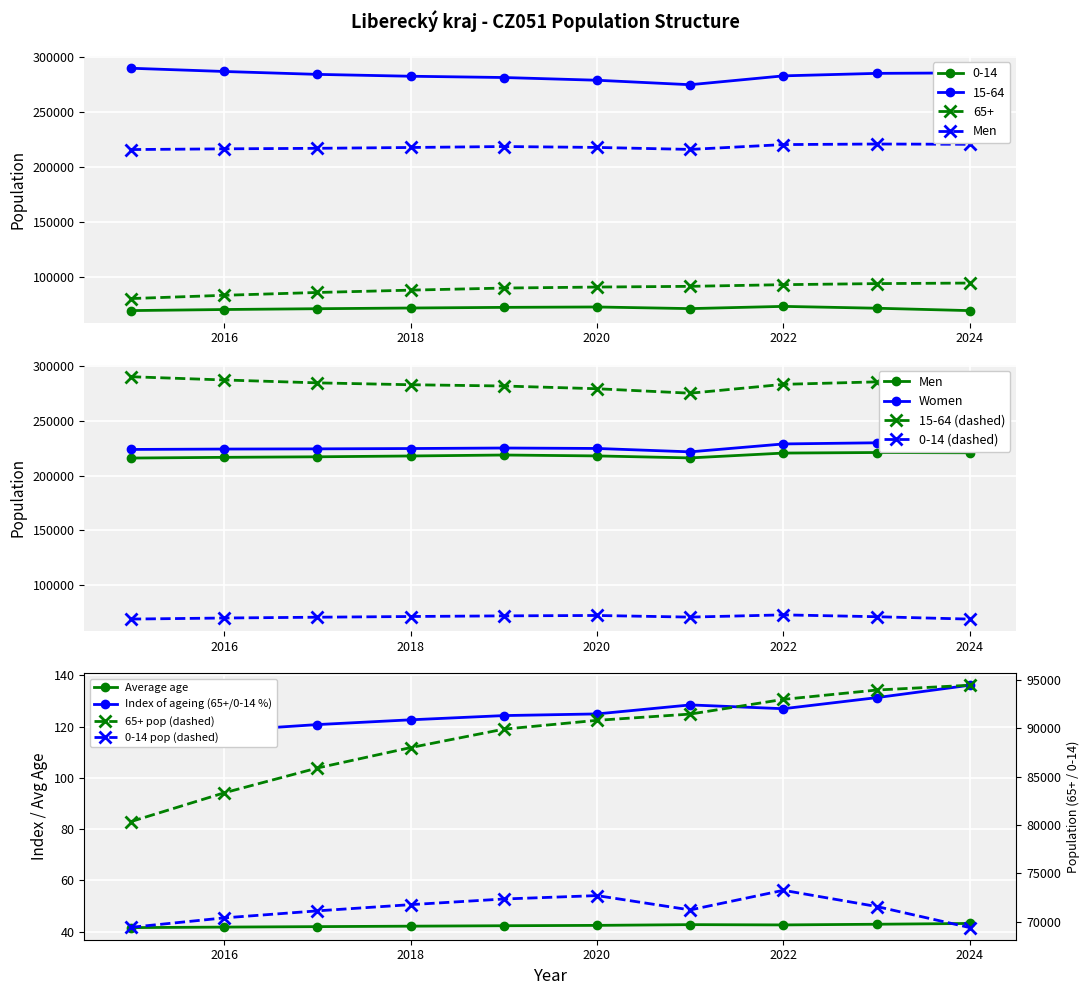

Count the number of categories in the chart.

10